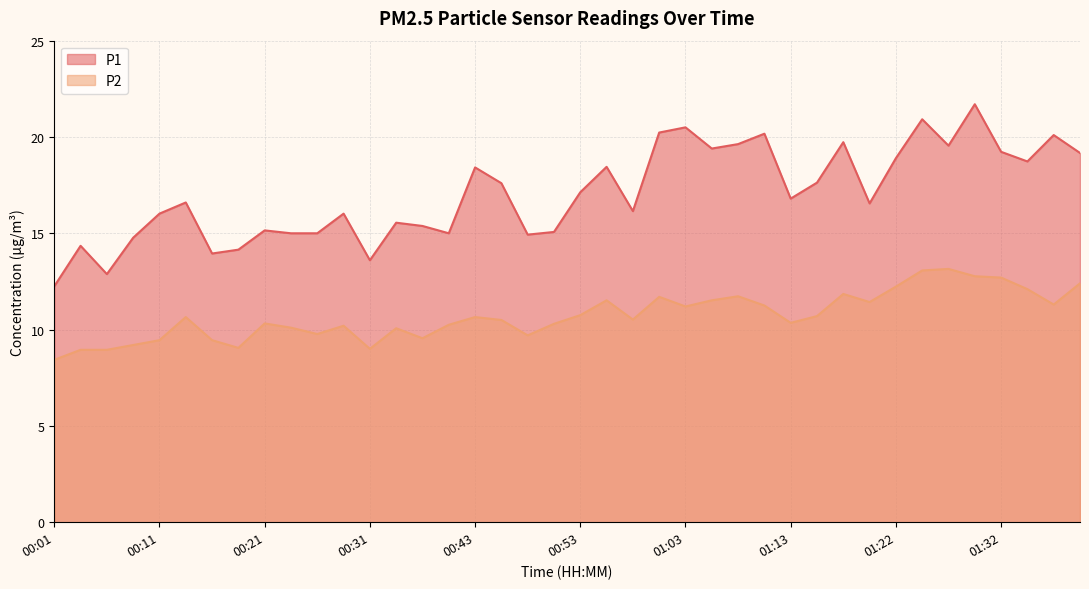

Where does the P1 series first go above 16?

00:11